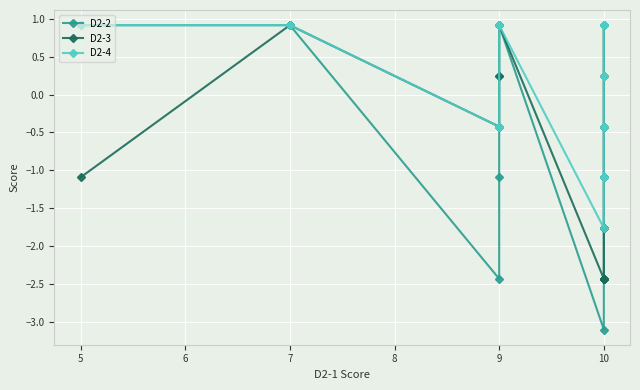

The D2-4 series shows 0.3 at 10. True or false?

False